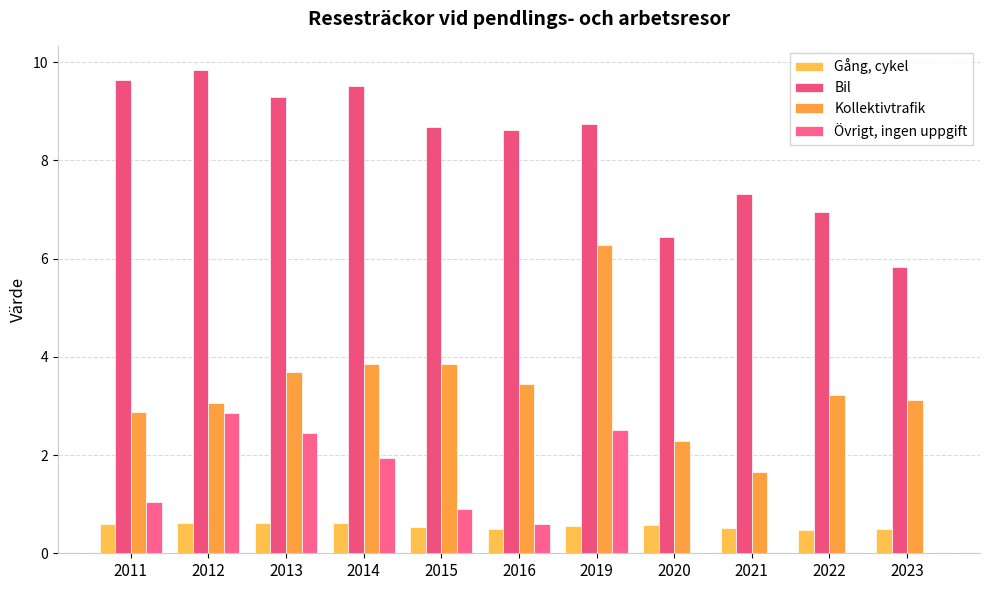

Reading left to right, transcribe all the data shown in this chart.

Gång, cykel: 0.6	0.6	0.6	0.6	0.5	0.5	0.6	0.6	0.5	0.5	0.5
Bil: 9.6	9.8	9.3	9.5	8.7	8.6	8.8	6.4	7.3	6.9	5.8
Kollektivtrafik: 2.9	3.1	3.7	3.9	3.9	3.4	6.3	2.3	1.6	3.2	3.1
Övrigt, ingen uppgift: 1.0	2.9	2.4	1.9	0.9	0.6	2.5	0.0	0.0	0.0	0.0